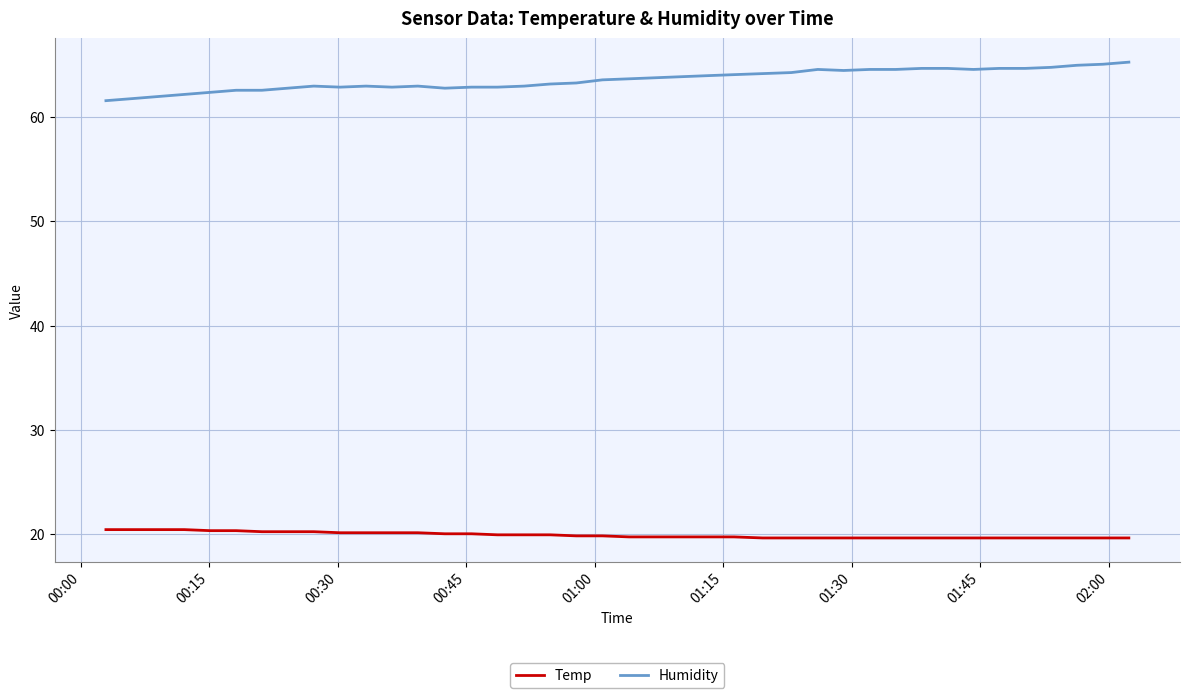

At how many categories does at least one series exceed 57?

40